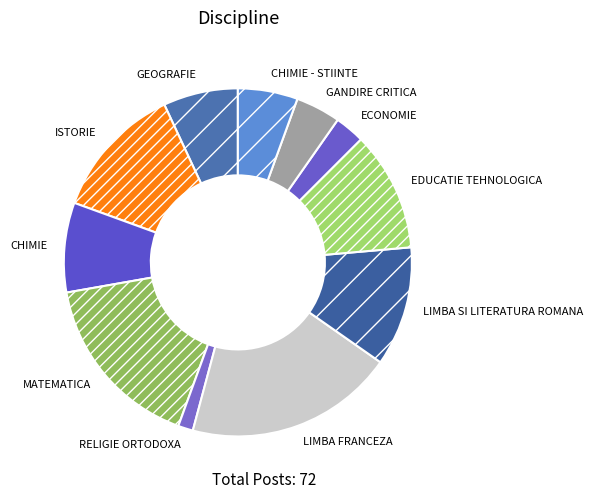

Is there a majority slice in this chart?

No